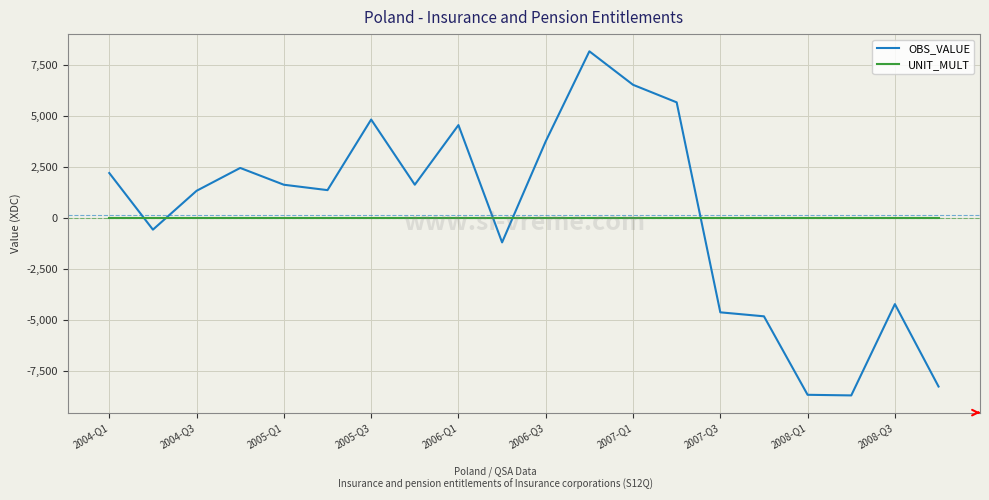

Rank the series by their maximum value, from highest to lowest.

OBS_VALUE, UNIT_MULT